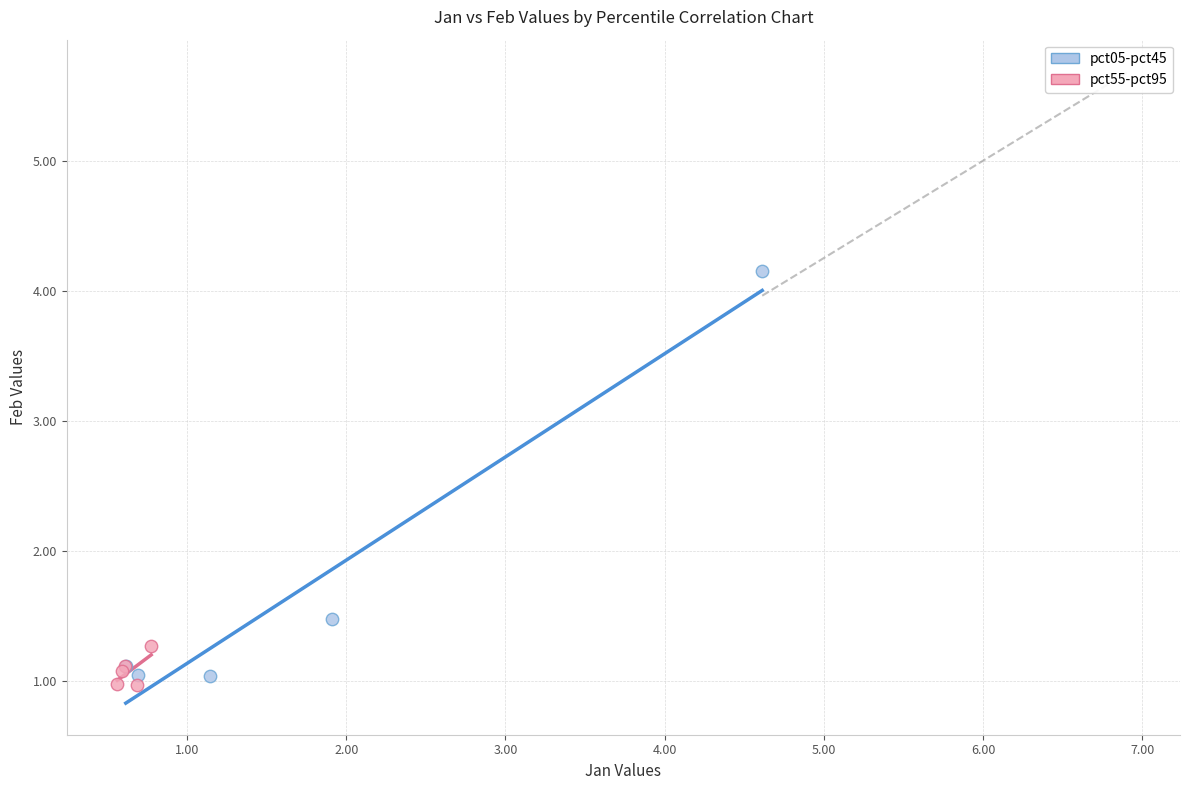

Which series contains the highest Y value?

pct05-pct45